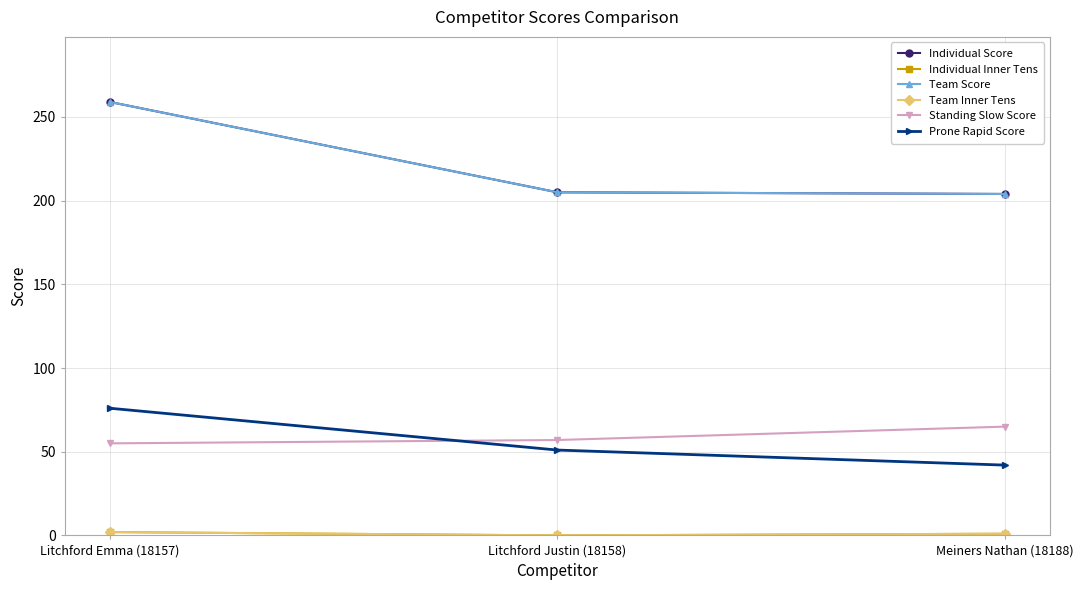

Does the chart have visible grid lines?

Yes